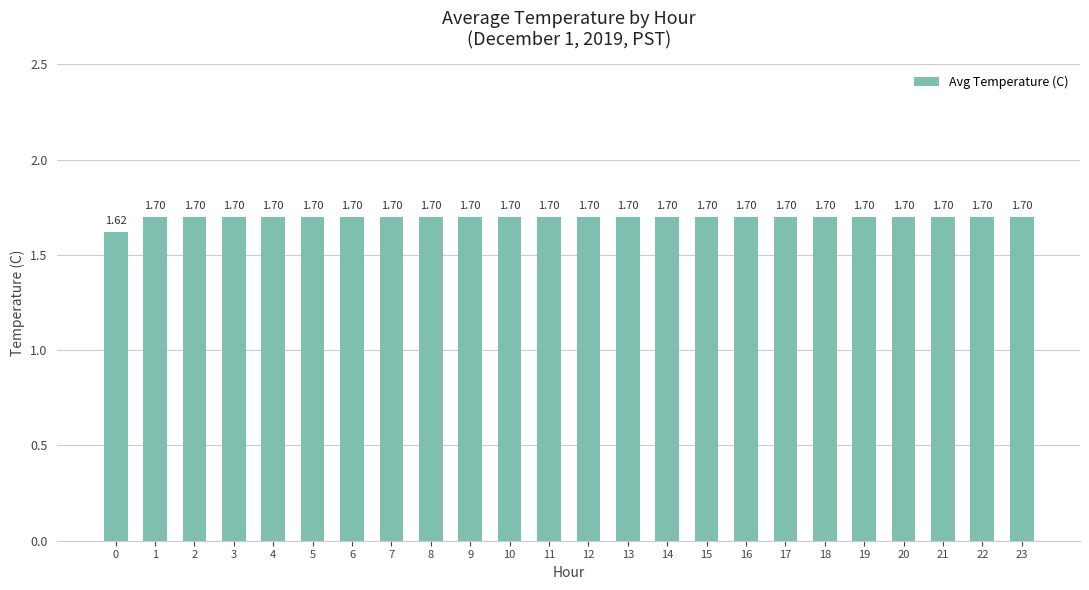

What is the ratio of the value at 1 to the value at 22?

1.0